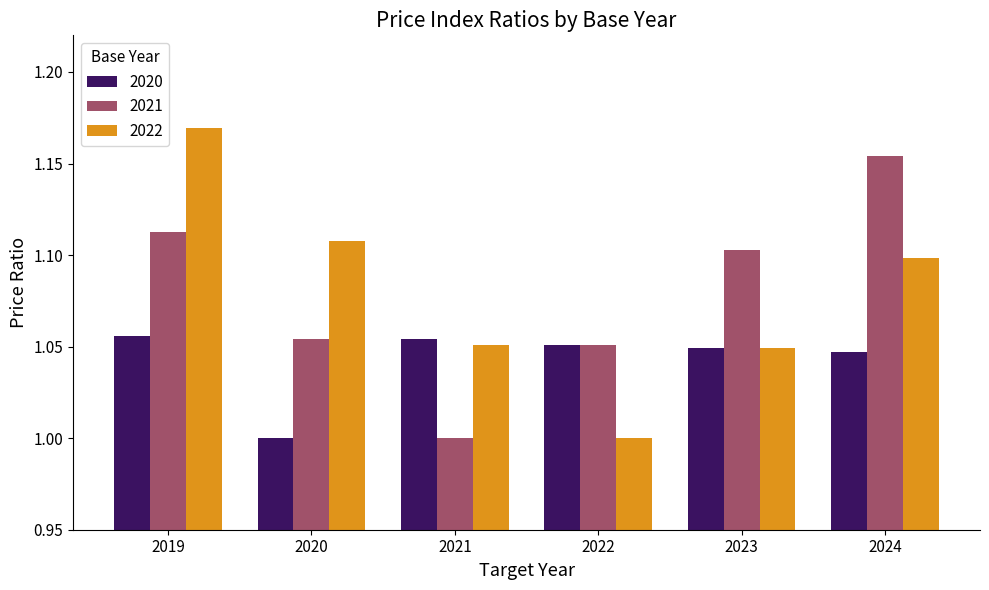

At 2021, list the series in order from largest to smallest.

2020, 2022, 2021